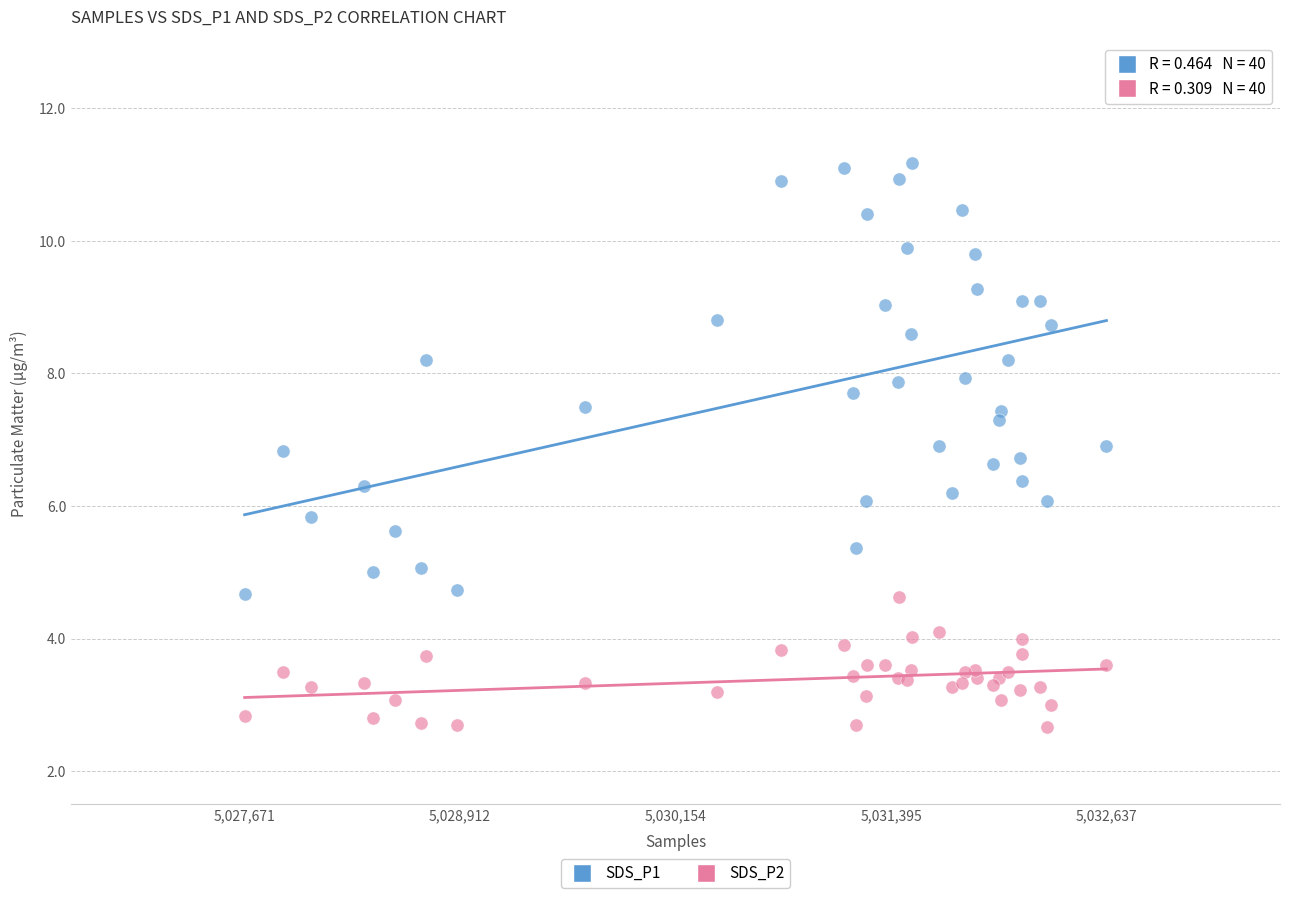

Which series reaches the maximum Y coordinate?

SDS_P1